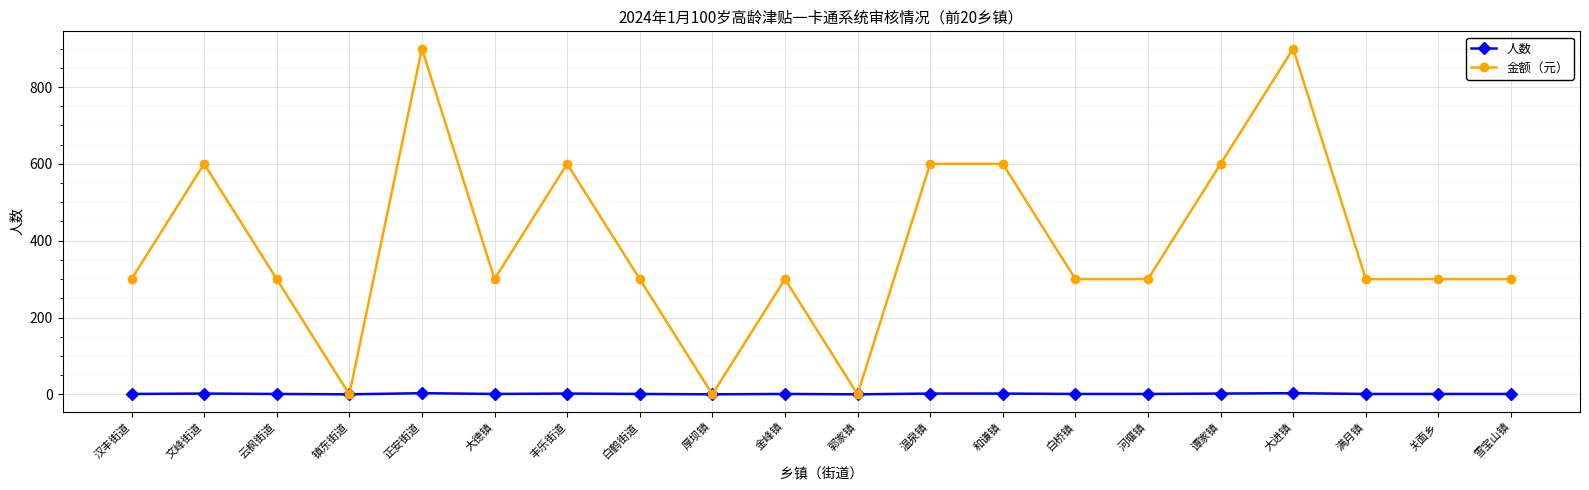

What position from the left is 正安街道?

5